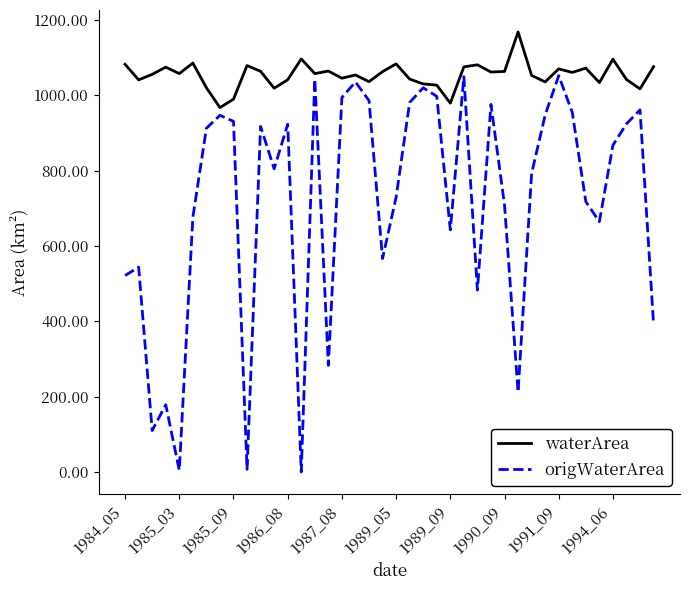

Which series has the largest total across all categories?

waterArea